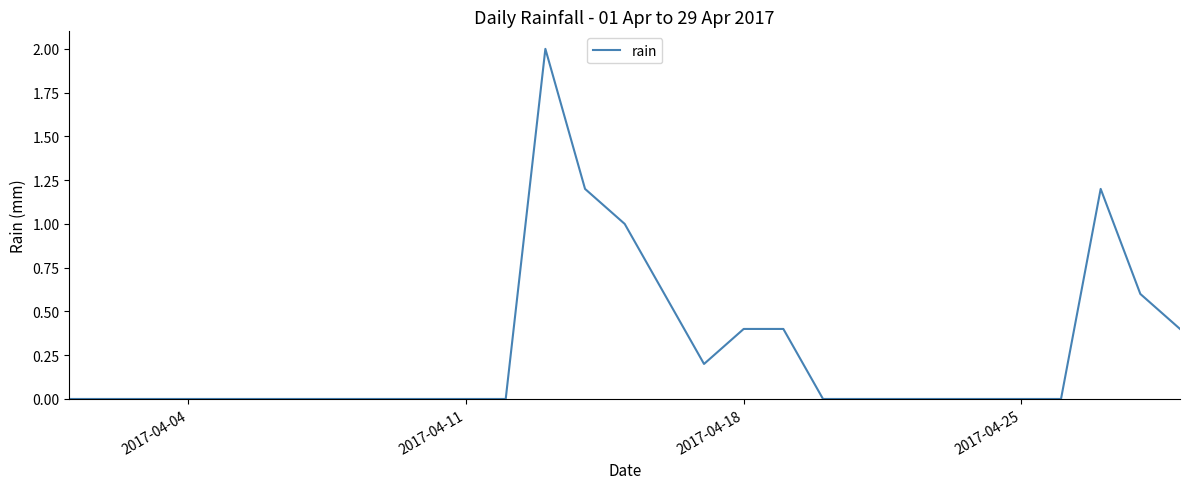

What is the difference between the maximum and minimum values?

2.0